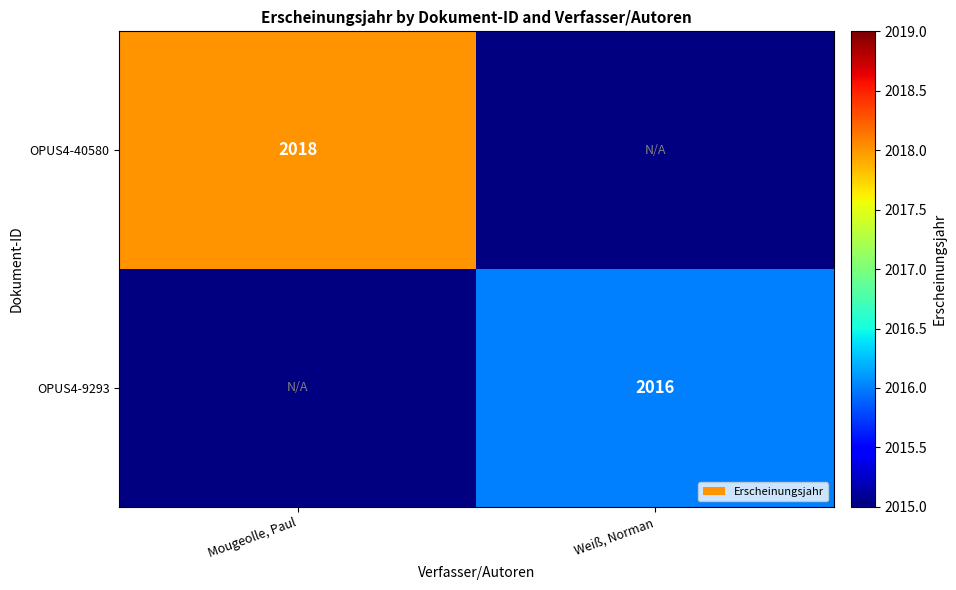

True or false: OPUS4-40580 has a value of 1119.6 at Mougeolle, Paul.

False